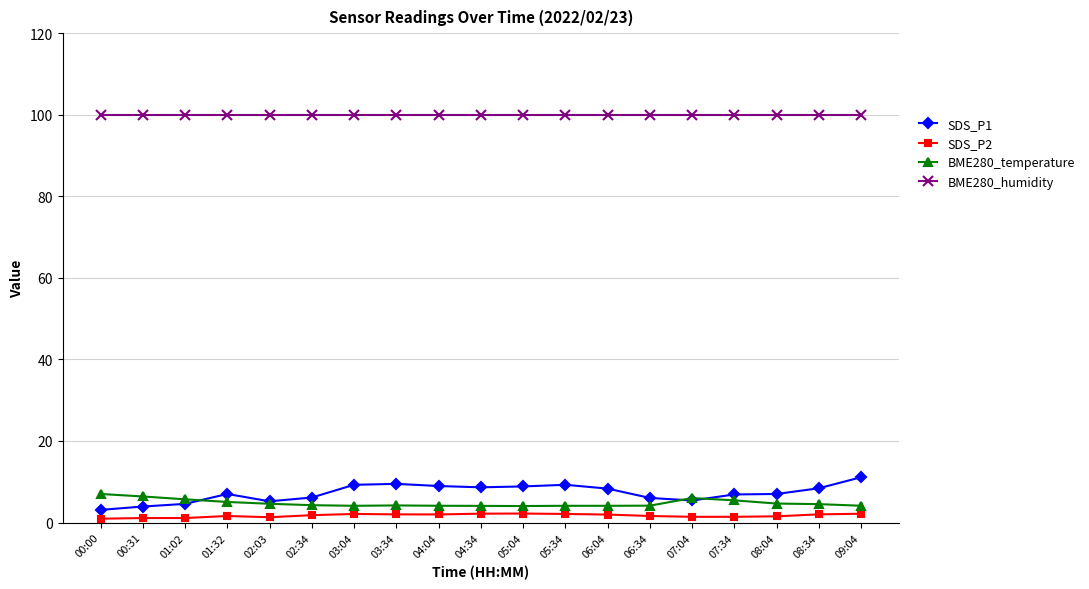

What is the maximum value for BME280_humidity?

100.0